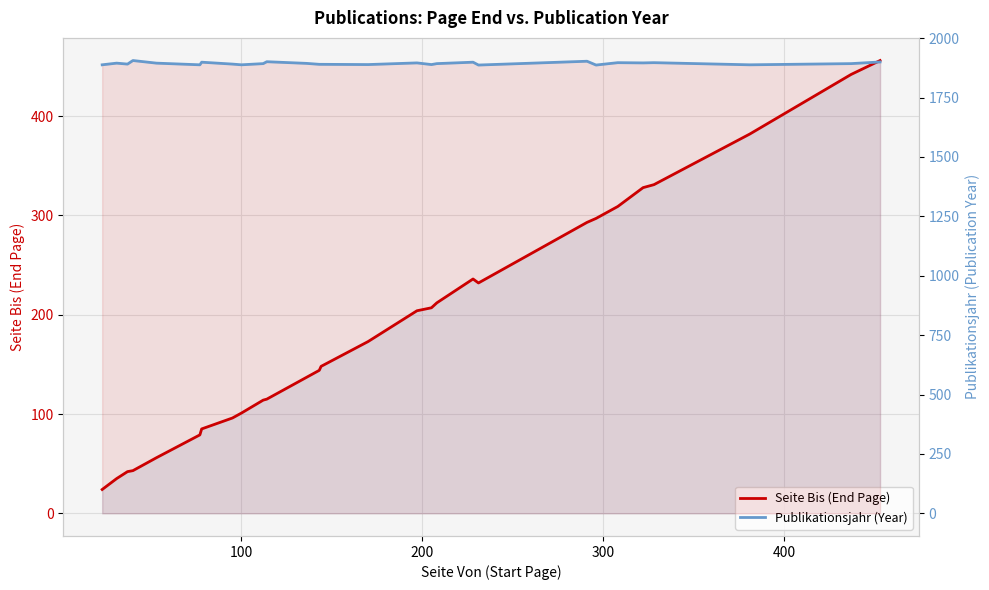

Rank the series by their maximum value, from highest to lowest.

Publikationsjahr (Year), Seite Bis (End Page)